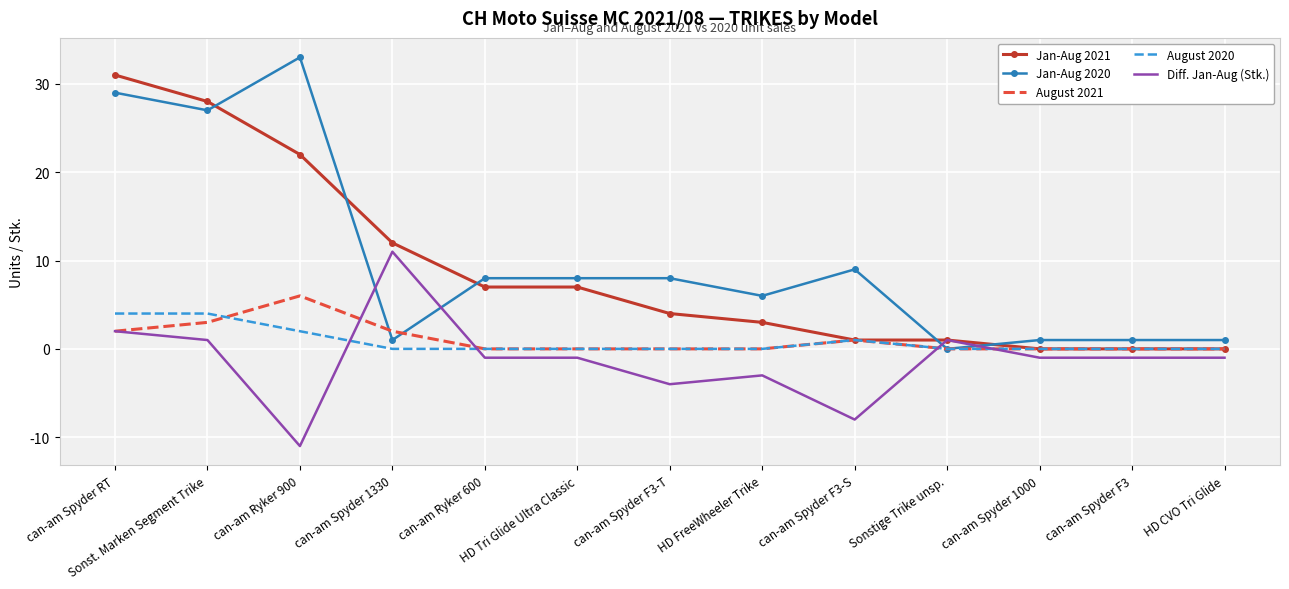

At which category does the chart reach its peak across all series?

can-am Ryker 900